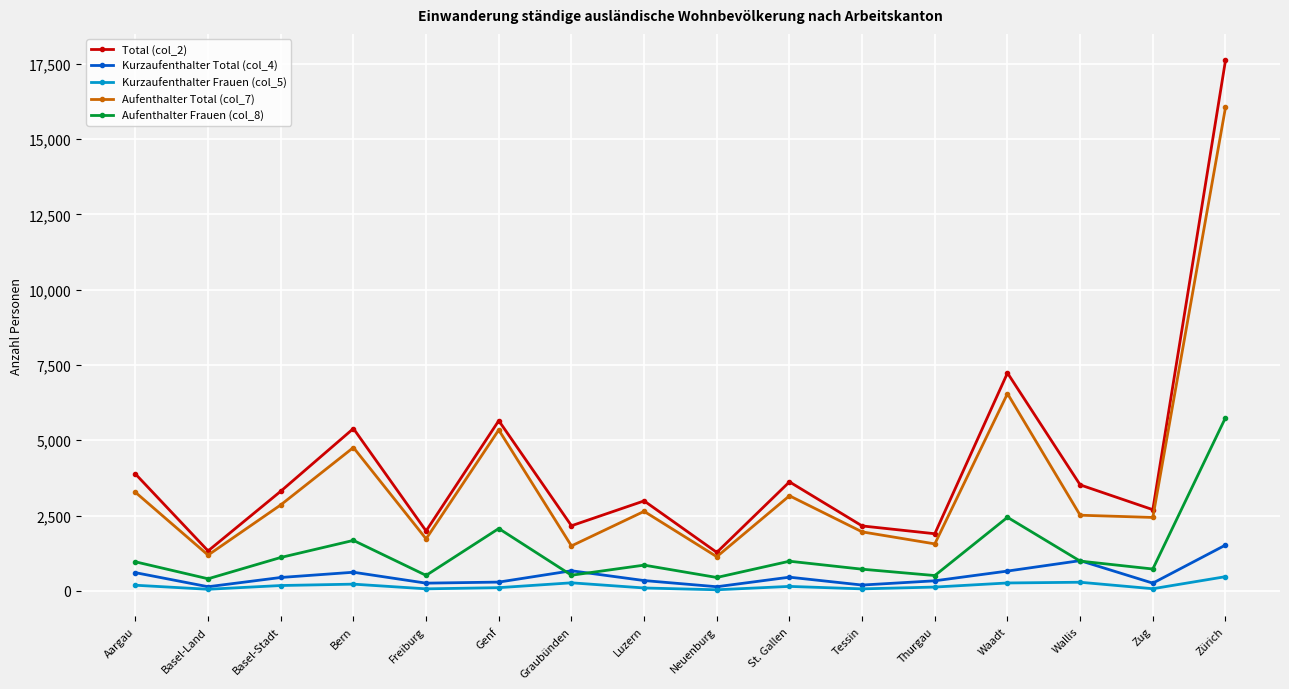

Which series has the largest total across all categories?

Total (col_2)